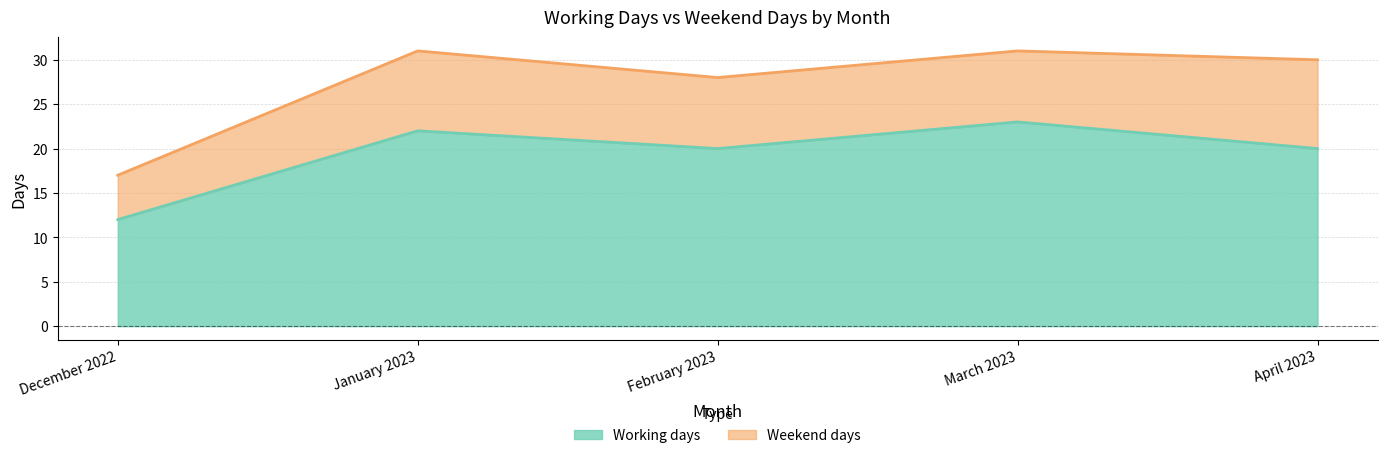

What is the label of the 5th point from the right?

December 2022